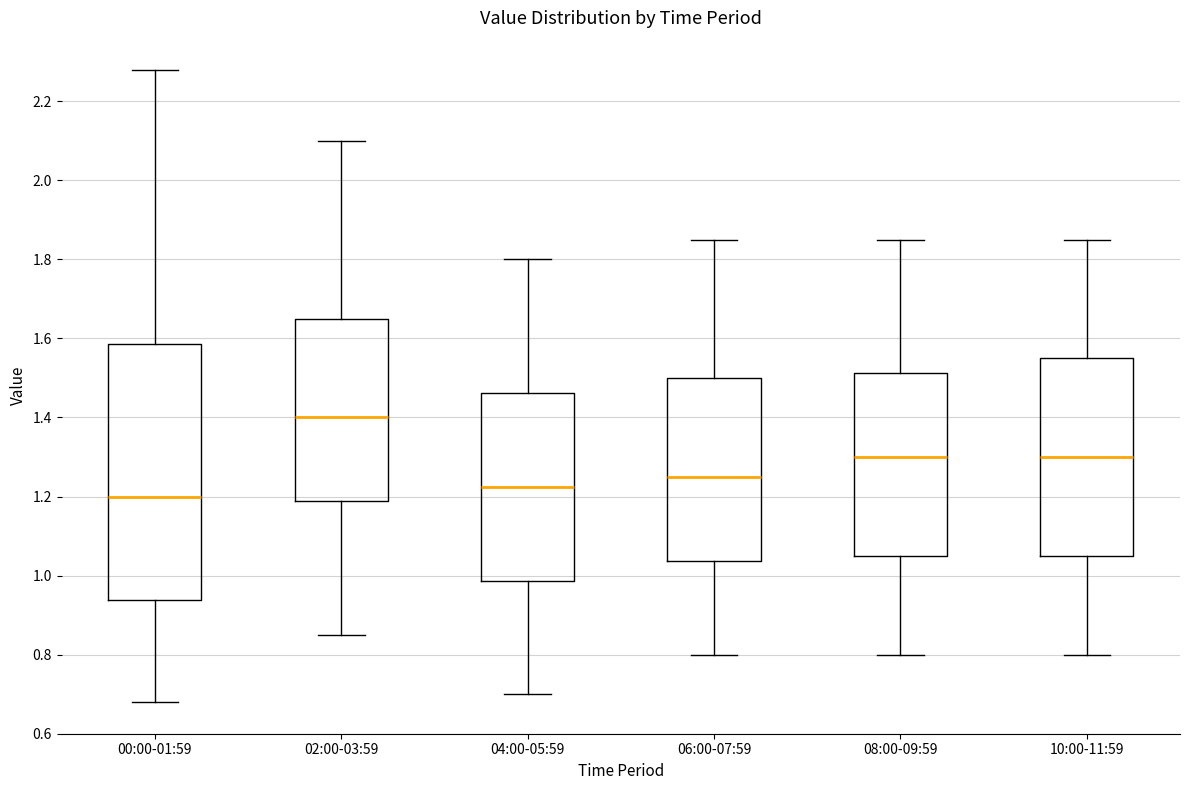

Which box is the tallest, from its lower edge to its upper edge?

00:00-01:59